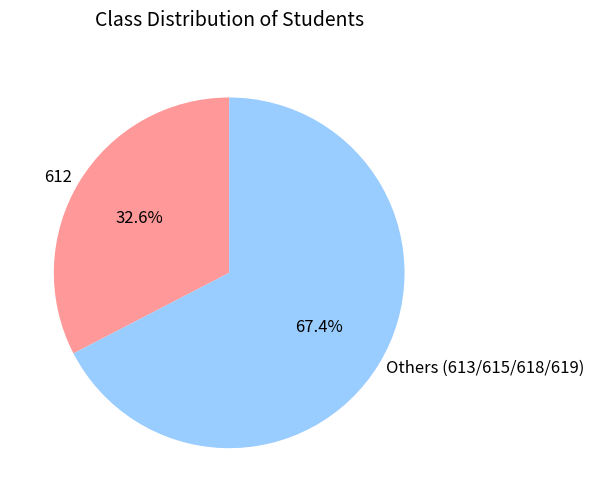

Is the sum of 612 and Others (613/615/618/619) greater than half?

Yes